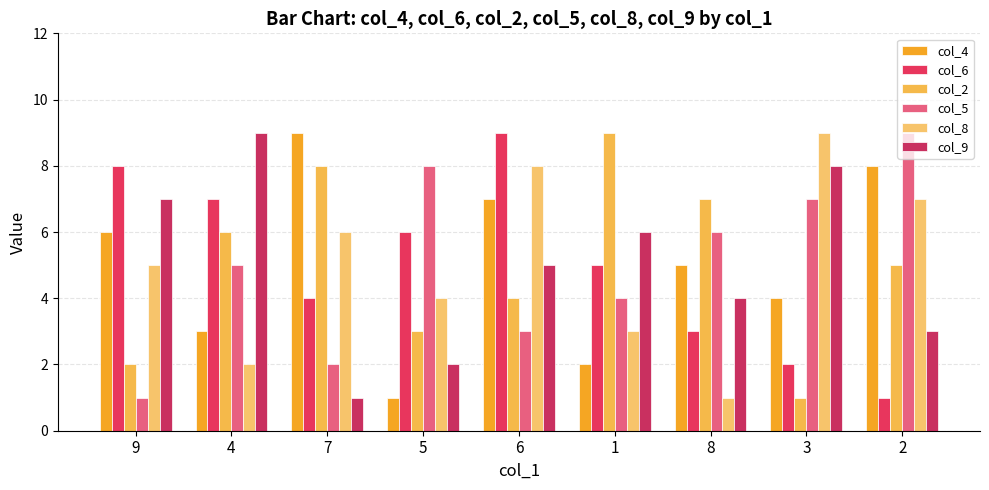

Which series changed the most between 6 and 2?

col_6